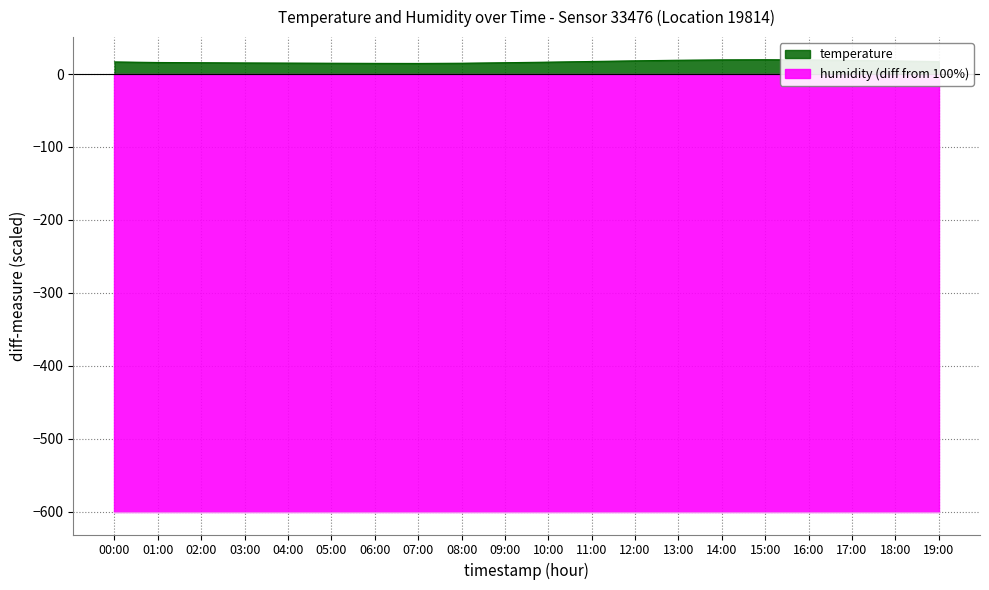

The value at 13:00 is 18.9. True or false?

True